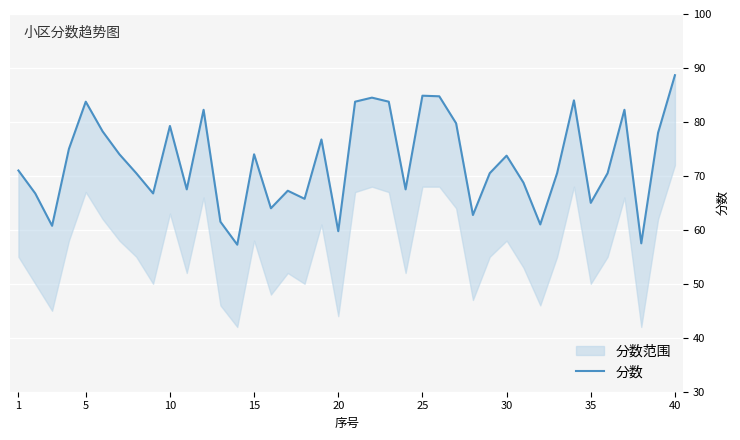

Is it true that the value at 16 is 24.0?

False